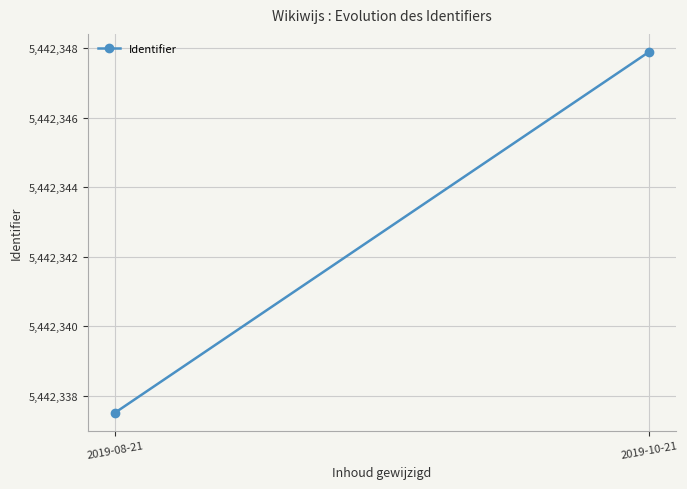

What is the greatest value displayed?

5442347.9